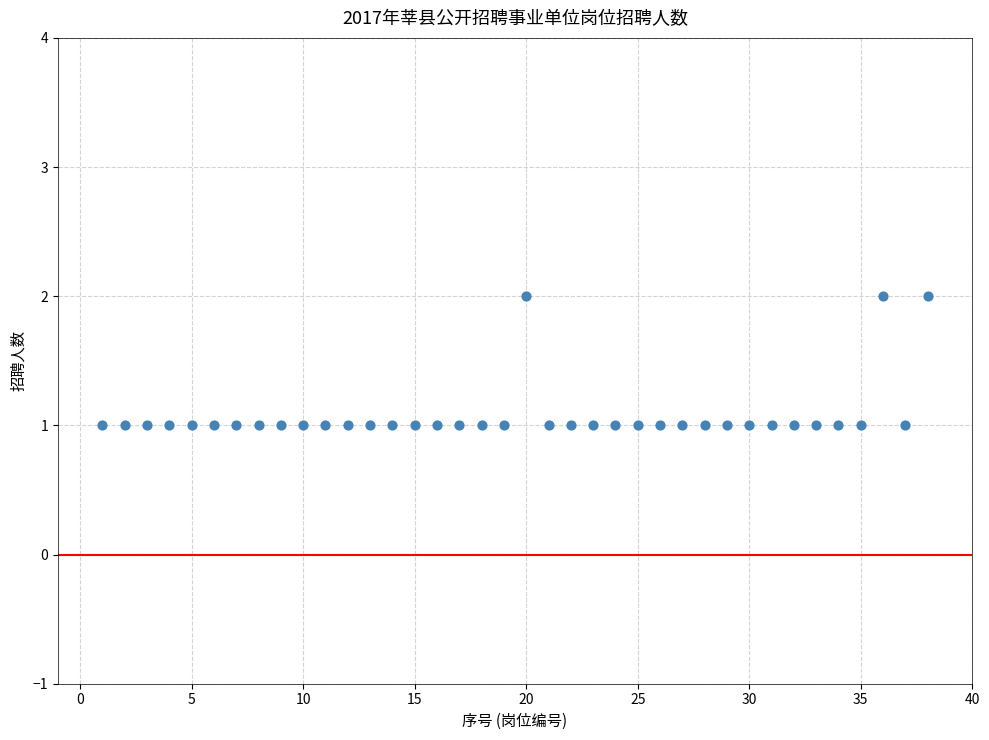

What is the range of X values (max minus min)?

37